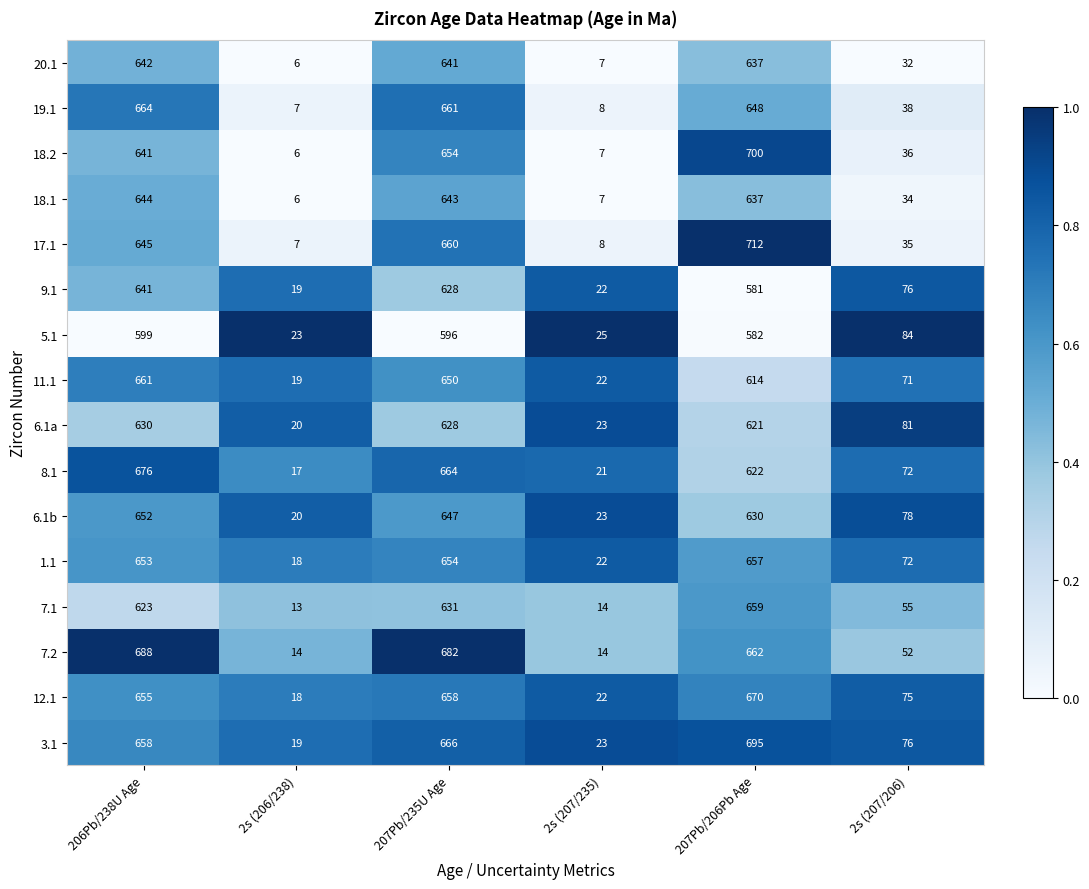

The value of 1.1 at 2s (207/235) is 22. True or false?

True